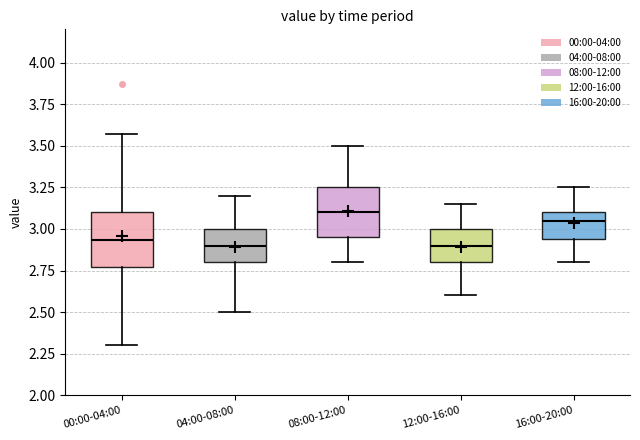

Reading left to right, read every box against the y-axis: the position of its median line, the range the box covers, and the ends of its whiskers. The values are not printed on the chart, so give them approximately, as read against the axis.

00:00-04:00: median 2.95, box 2.75 to 3.10, whiskers 2.30 to 3.55
04:00-08:00: median 2.90, box 2.80 to 3.00, whiskers 2.50 to 3.20
08:00-12:00: median 3.10, box 2.95 to 3.25, whiskers 2.80 to 3.50
12:00-16:00: median 2.90, box 2.80 to 3.00, whiskers 2.60 to 3.15
16:00-20:00: median 3.05, box 2.95 to 3.10, whiskers 2.80 to 3.25